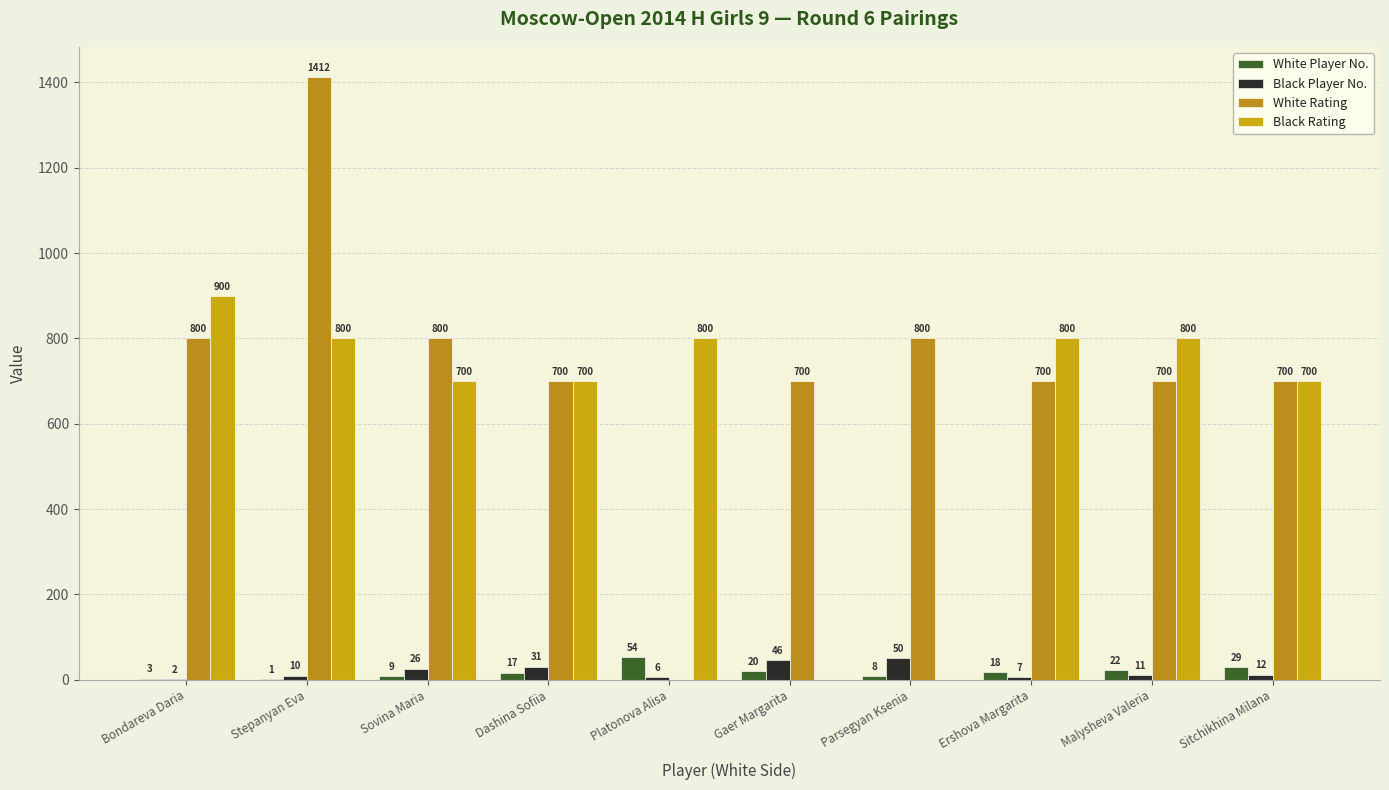

Is the value of Black Rating at Stepanyan Eva greater than the value of White Player No. at Bondareva Daria?

Yes